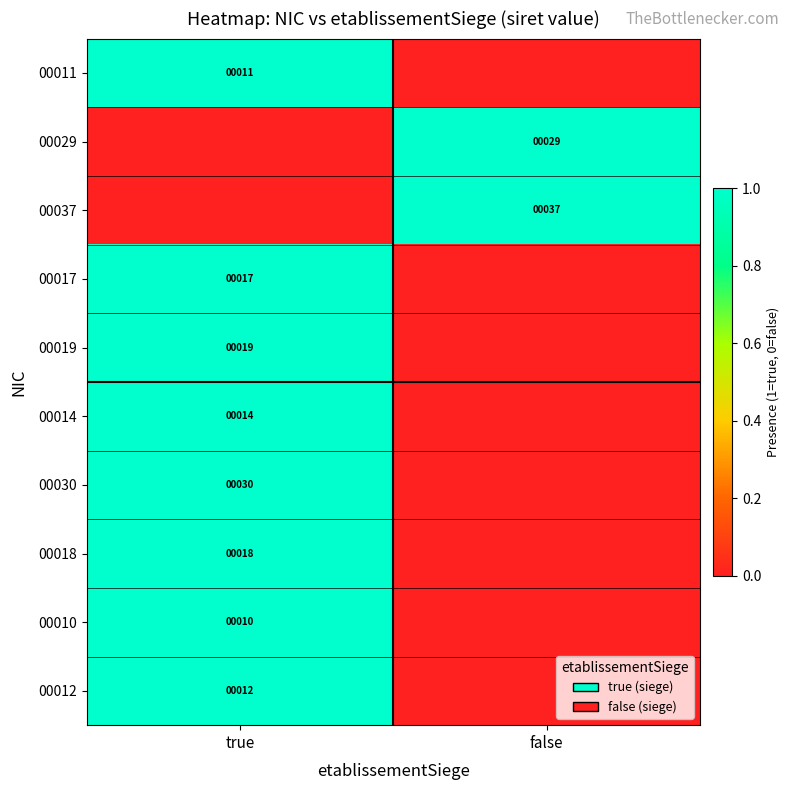

The value of 00012 at true is 4. True or false?

False